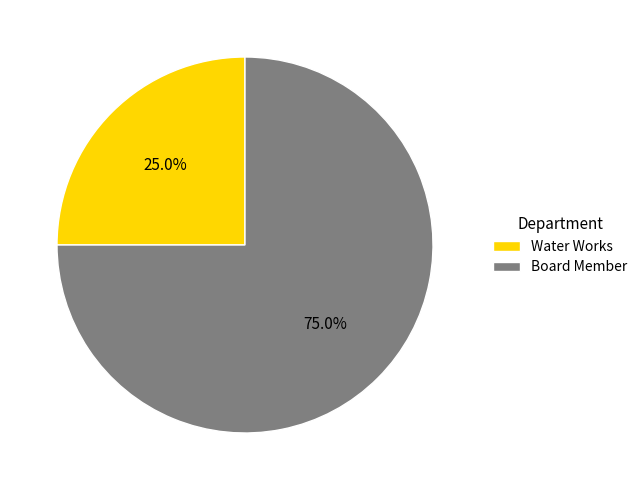

To the nearest percent, what is the average slice percentage?

50%